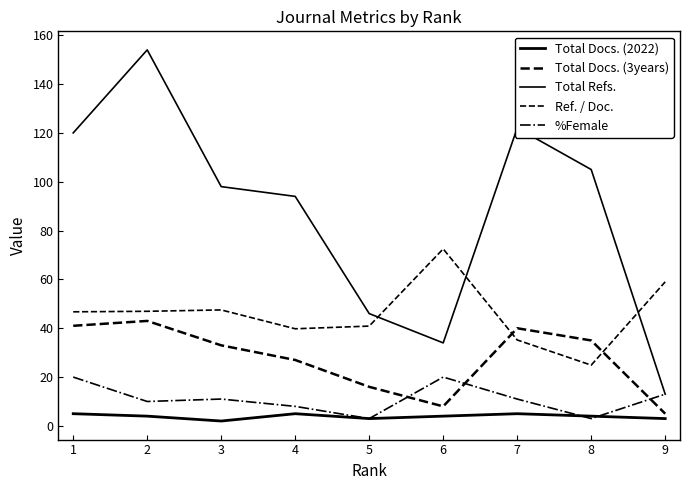

Where is the first local maximum for %Female?

3